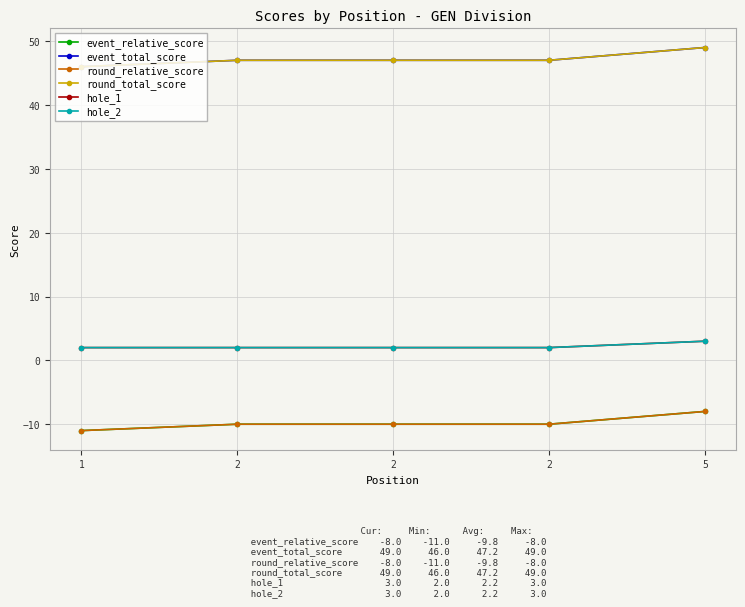

Is it true that event_relative_score equals -10 at 2?

True